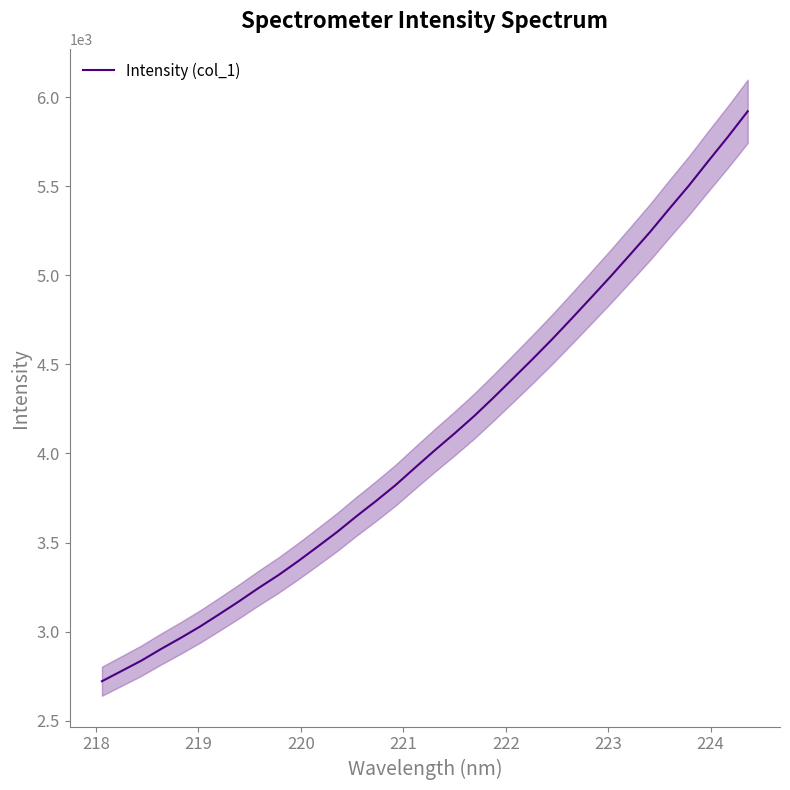

What is the difference between the maximum and second lowest values?

3142.0